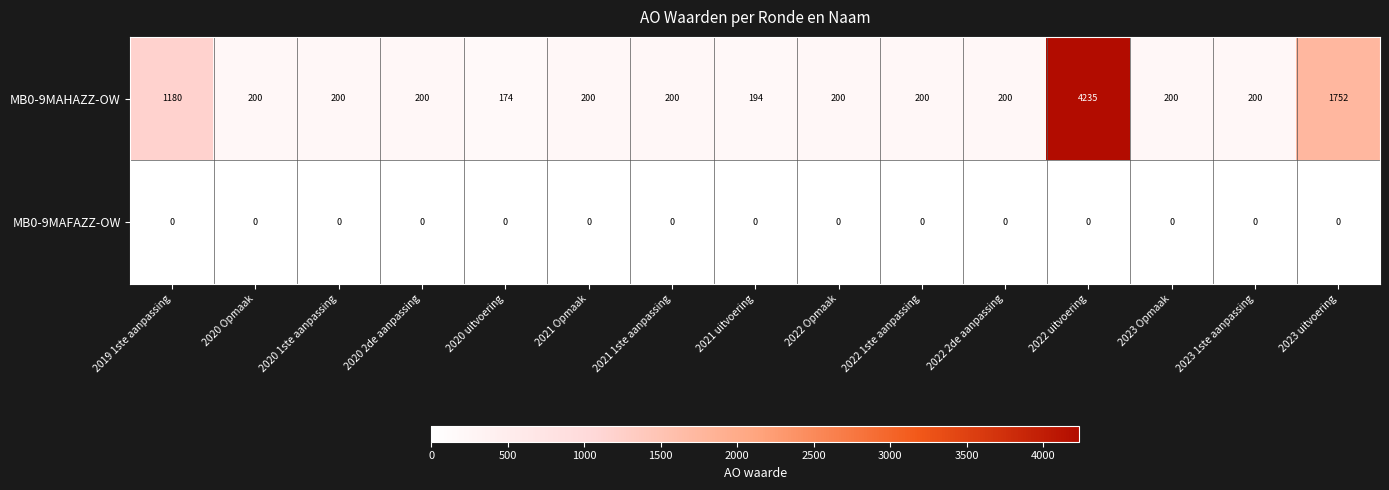

Between 2020 uitvoering and 2023 Opmaak, which series saw the biggest shift?

MB0-9MAHAZZ-OW